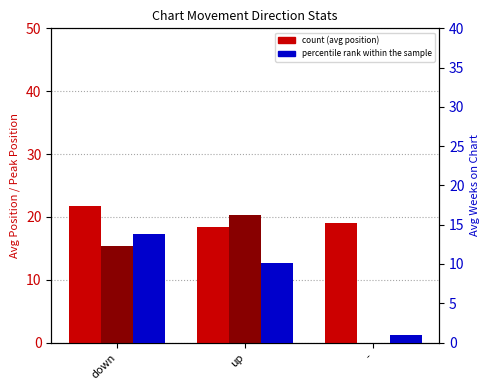

Does the chart contain stacked bars?

No